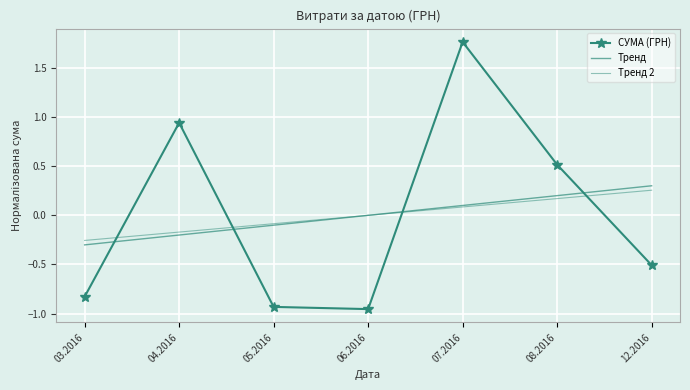

What is the value of the СУМА (ГРН) point at the 1st from the left?

-0.8